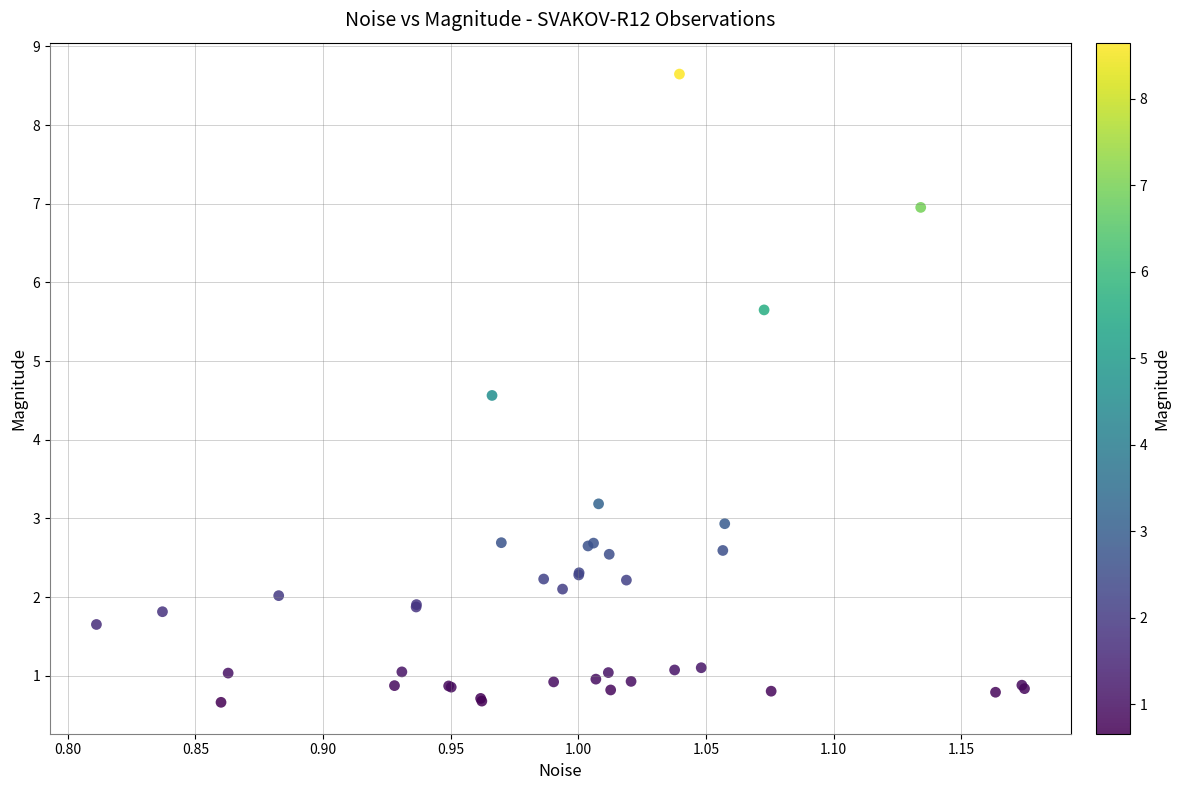

What Y value in the scatter plot is closest to 4?

4.6